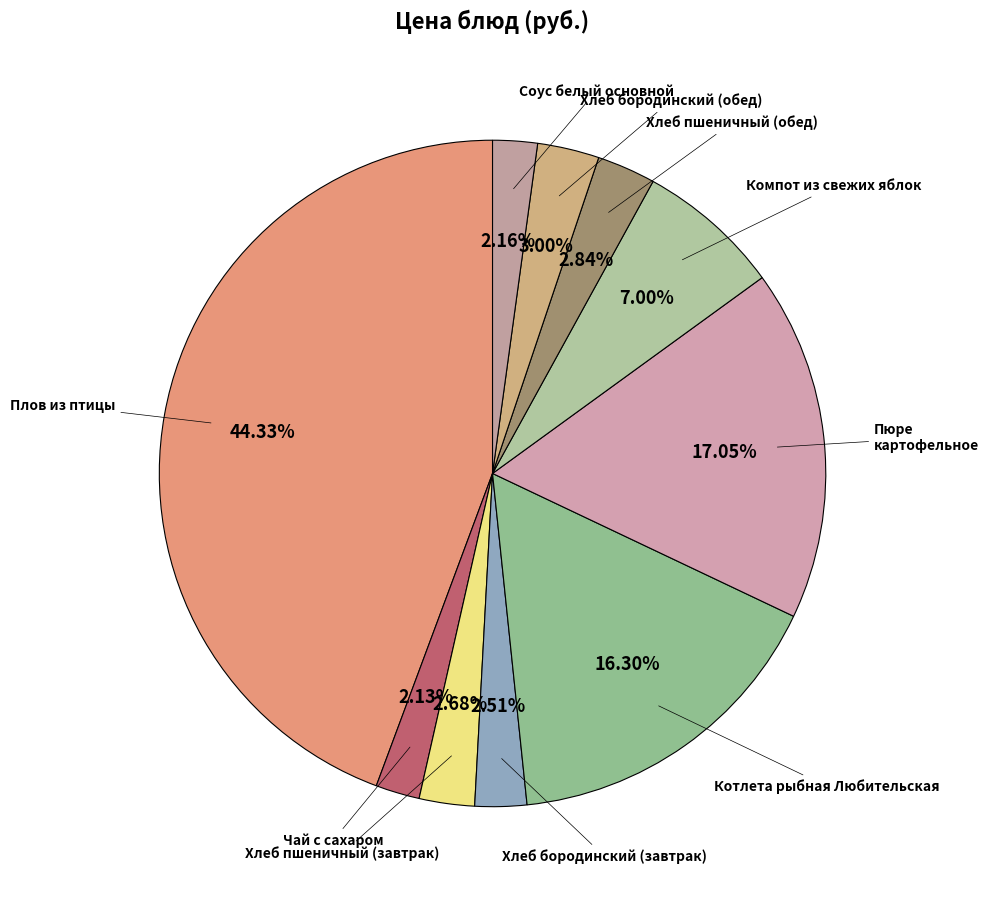

Count the number of slices in the pie.

10